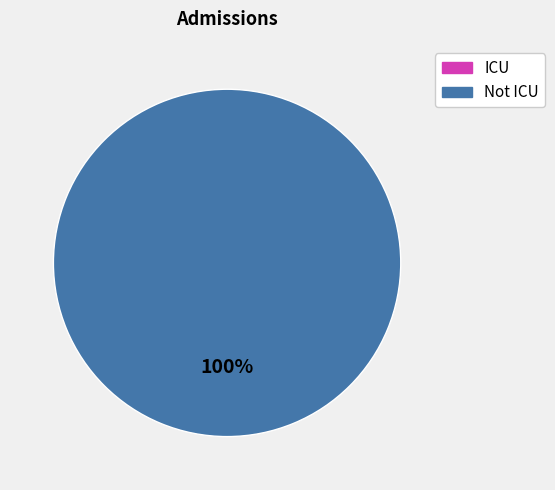

Does Not ICU account for over 50% of the chart?

Yes